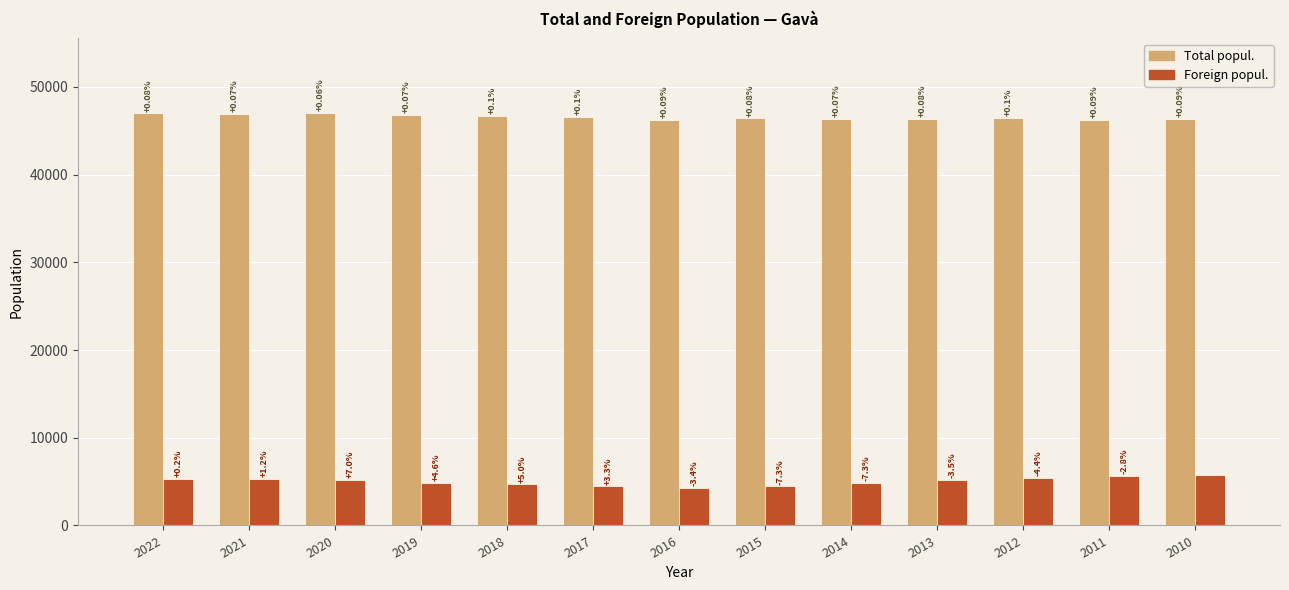

List the series in order of their peak value, highest first.

Total popul., Foreign popul.